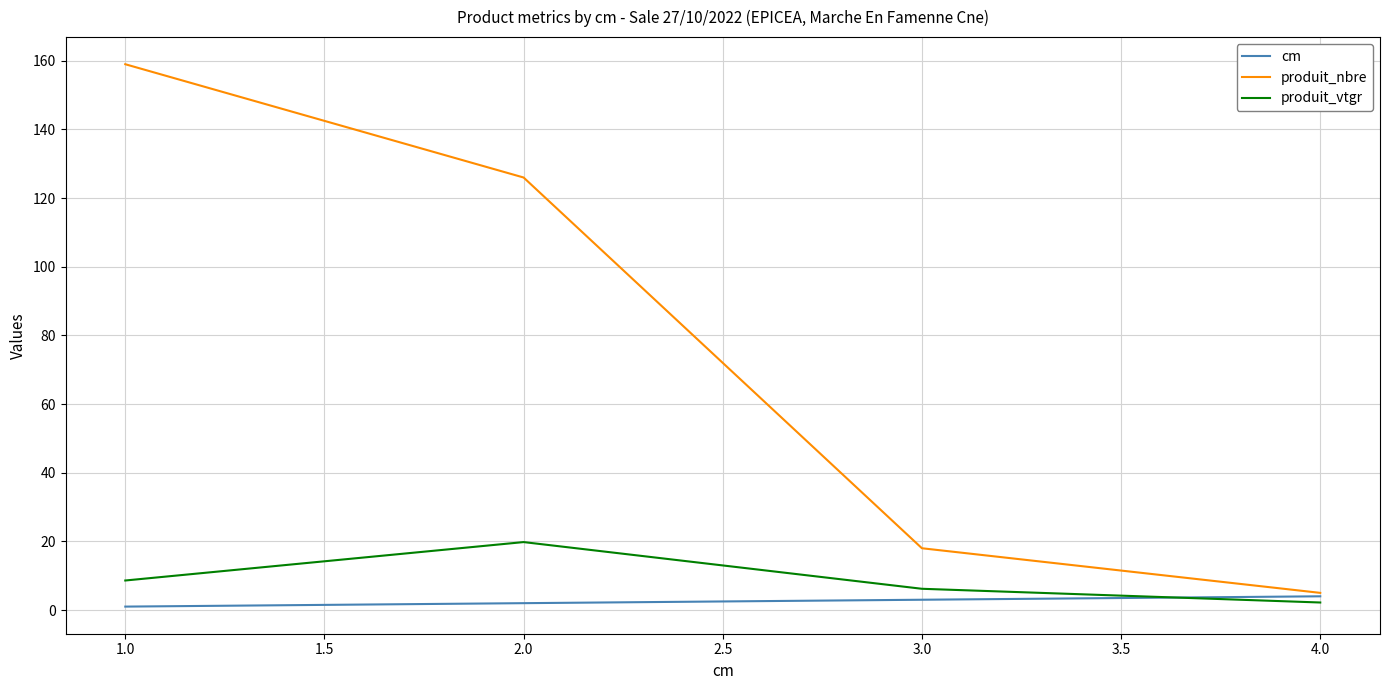

How many lines are shown in the chart?

3